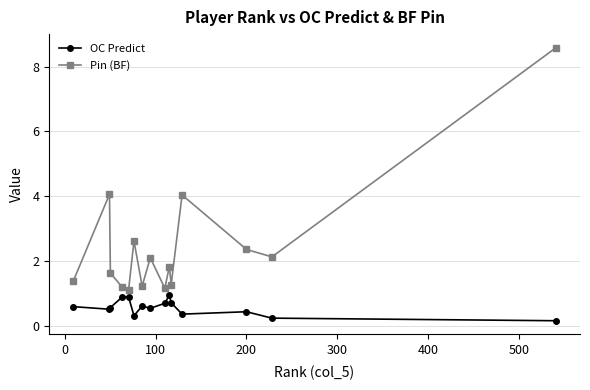

Which series has the largest total across all categories?

Pin (BF)